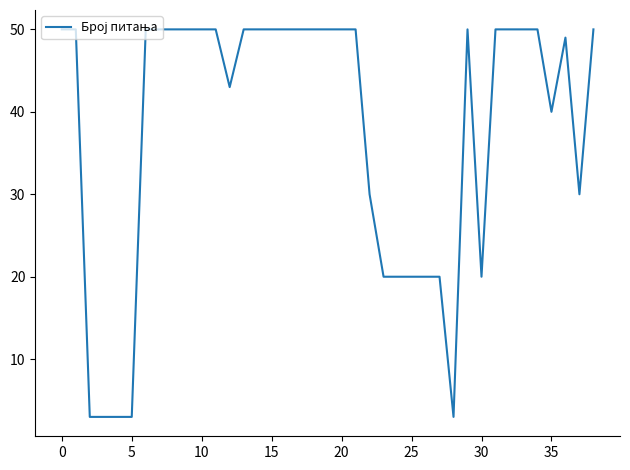

What is the greatest value displayed?

50